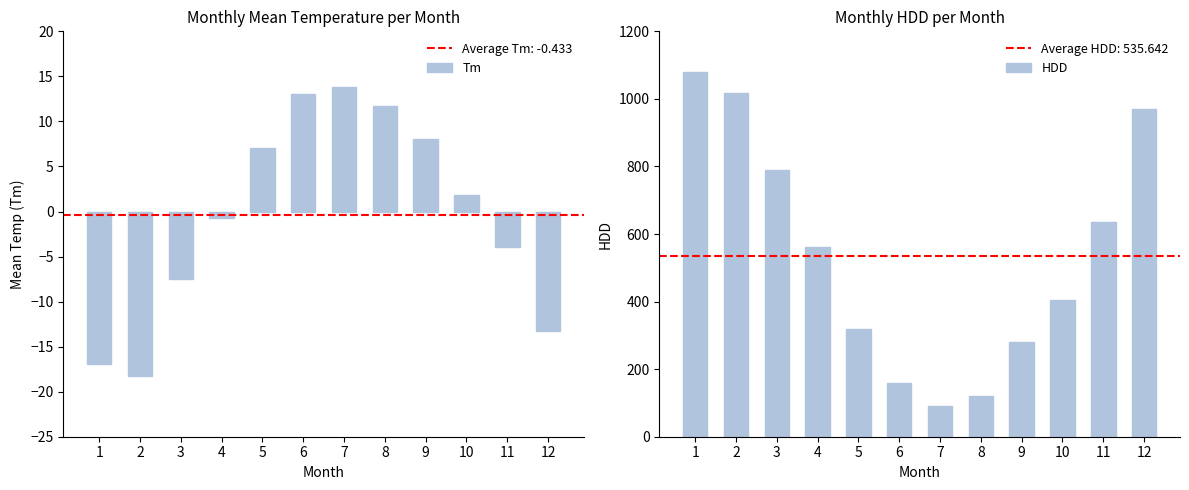

The HDD series shows 1118.6 at 3. True or false?

False